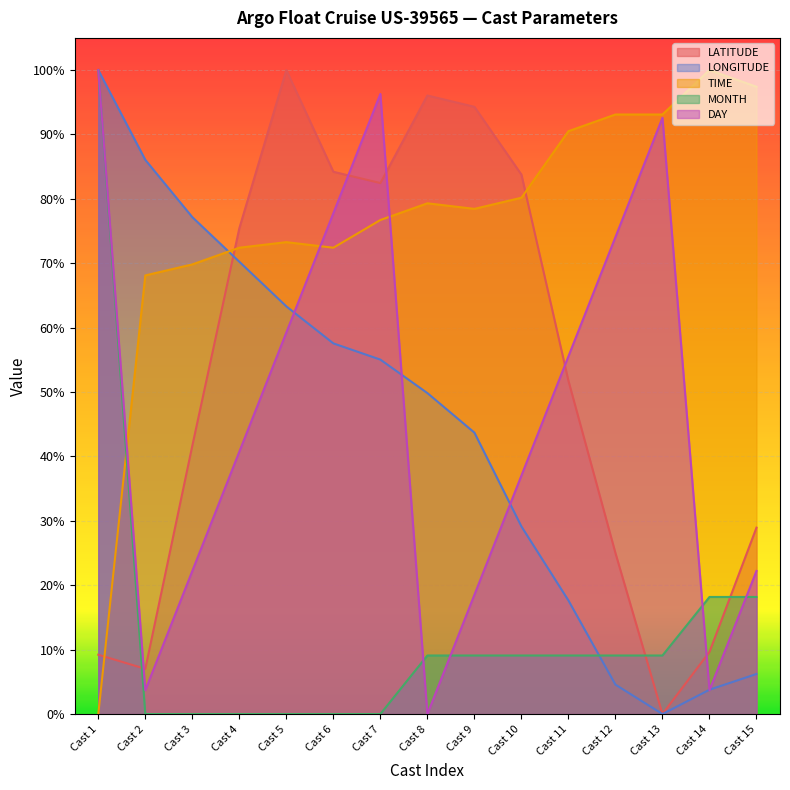

List the labels in order of DAY value, largest first.

Cast 1, Cast 7, Cast 13, Cast 6, Cast 12, Cast 5, Cast 11, Cast 4, Cast 10, Cast 3, Cast 15, Cast 9, Cast 2, Cast 14, Cast 8